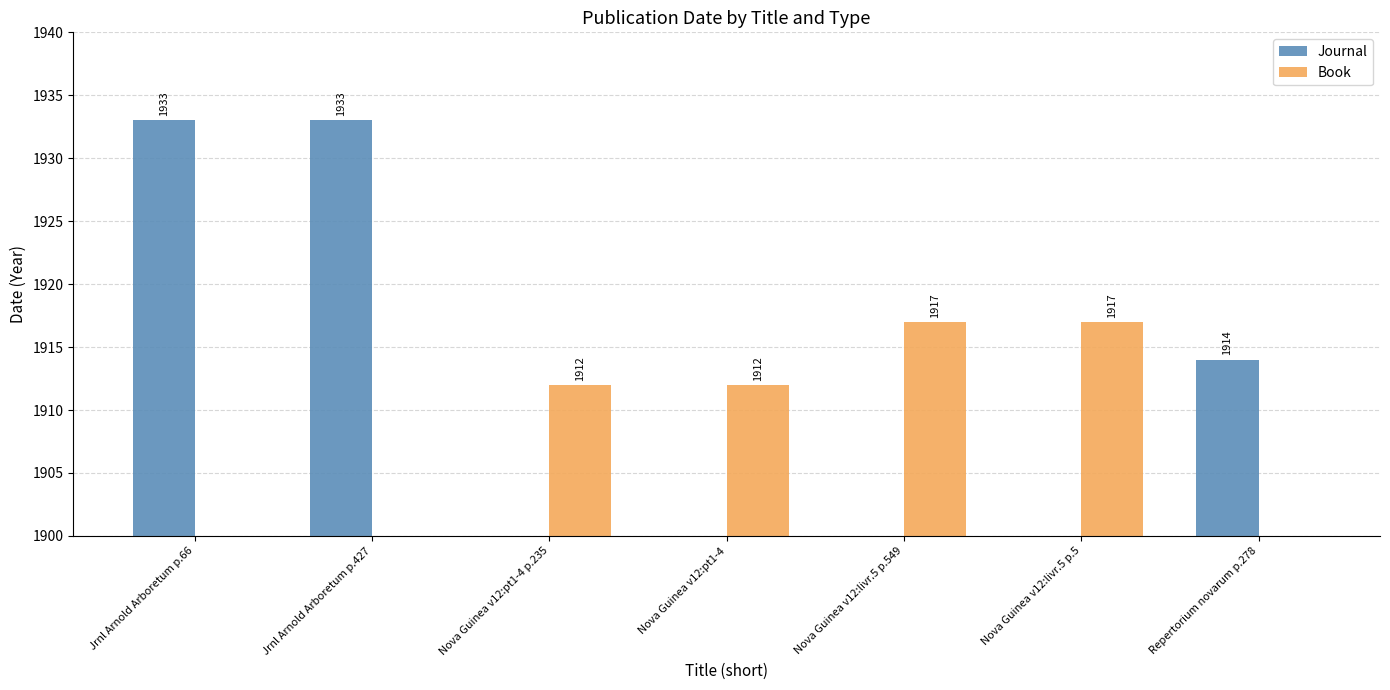

What is the label of the 7th bar from the left?

Repertorium novarum p.278